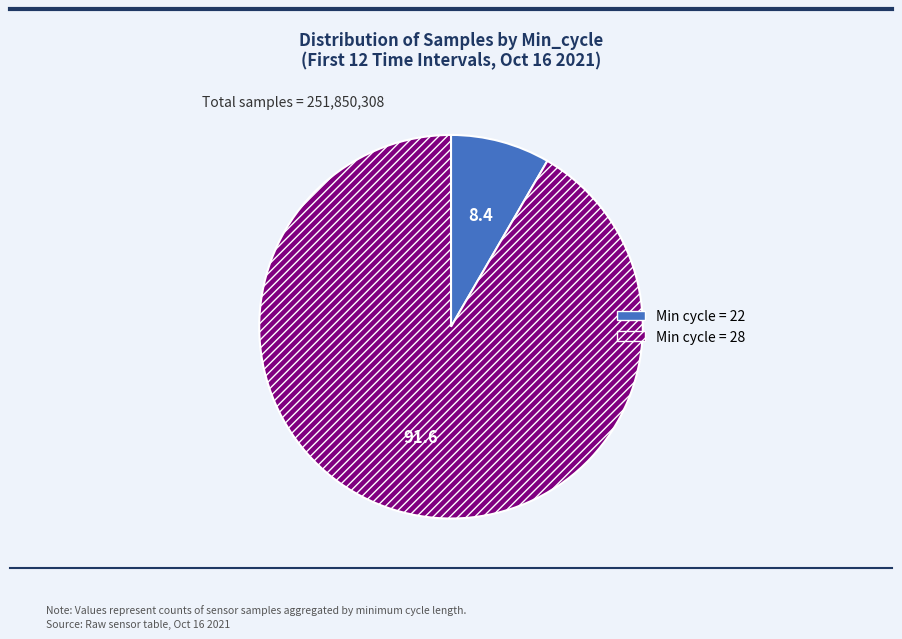

Combined, do Min cycle = 28 and Min cycle = 22 account for over 50%?

Yes